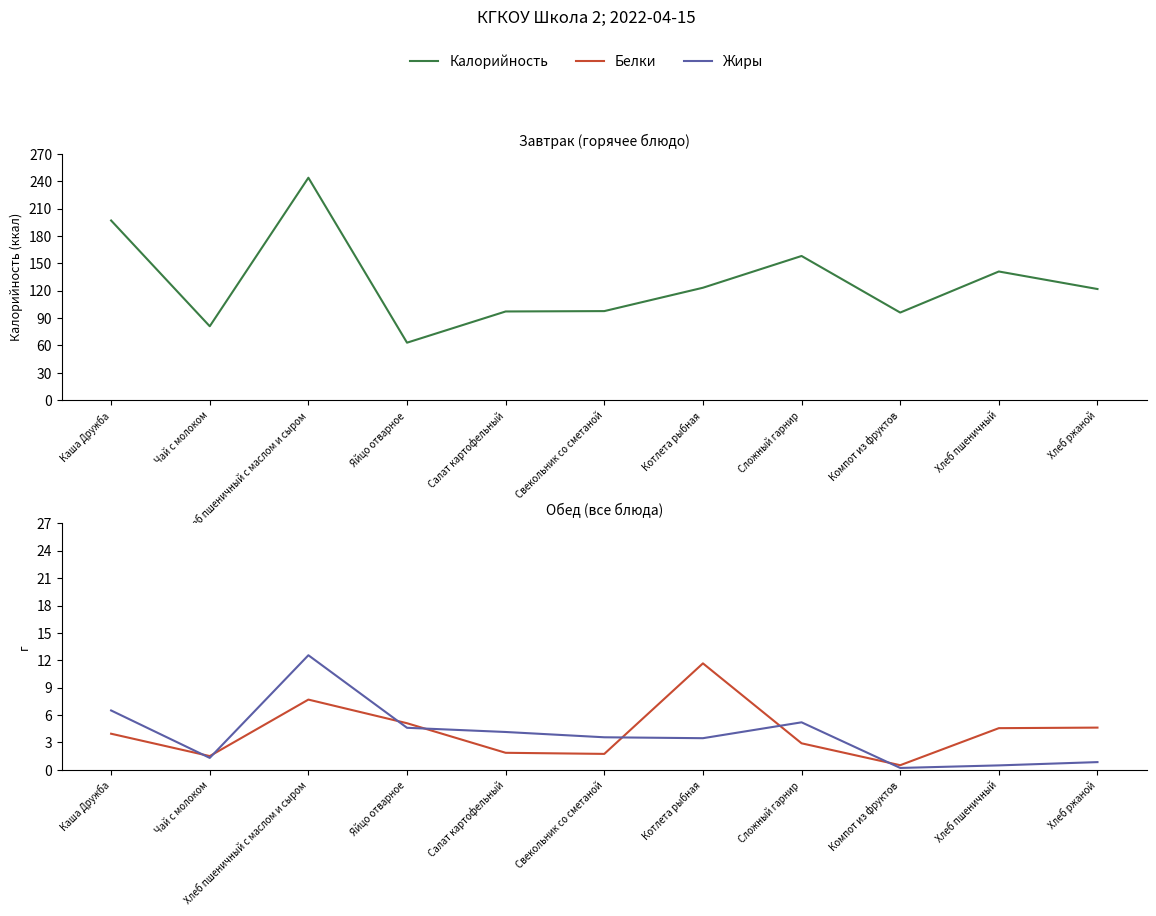

What are all the series names shown in the legend?

Калорийность, Белки, Жиры